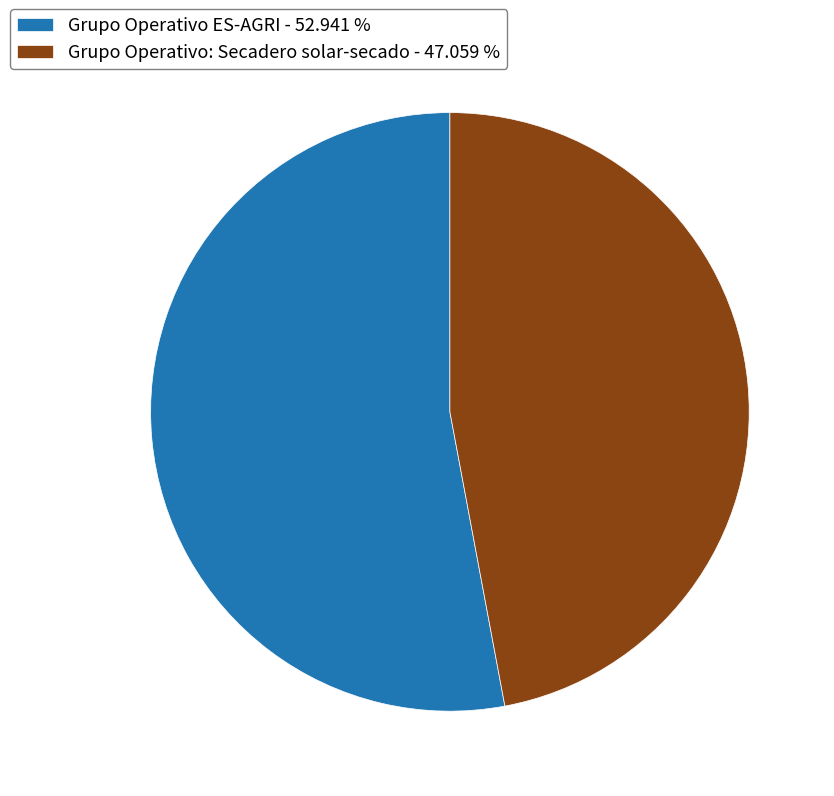

Is Grupo Operativo: Secadero solar-secado - 47.059 % the majority of the pie?

No